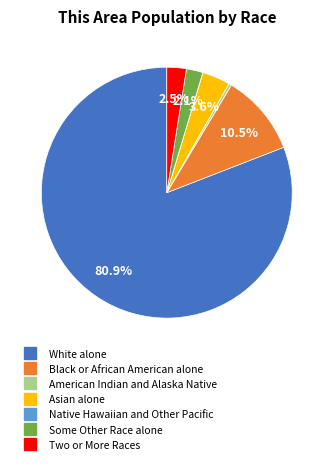

Which category accounts for the majority?

White alone